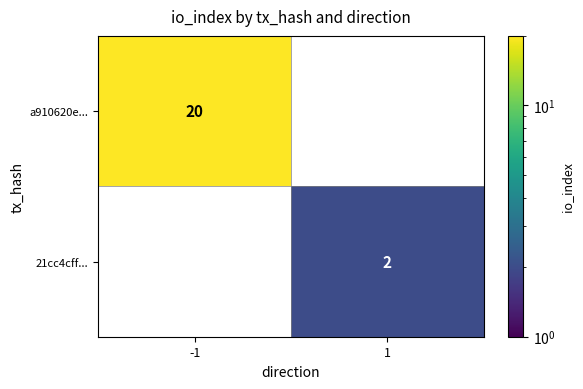

Rank the series by their average value, from highest to lowest.

a910620e..., 21cc4cff...